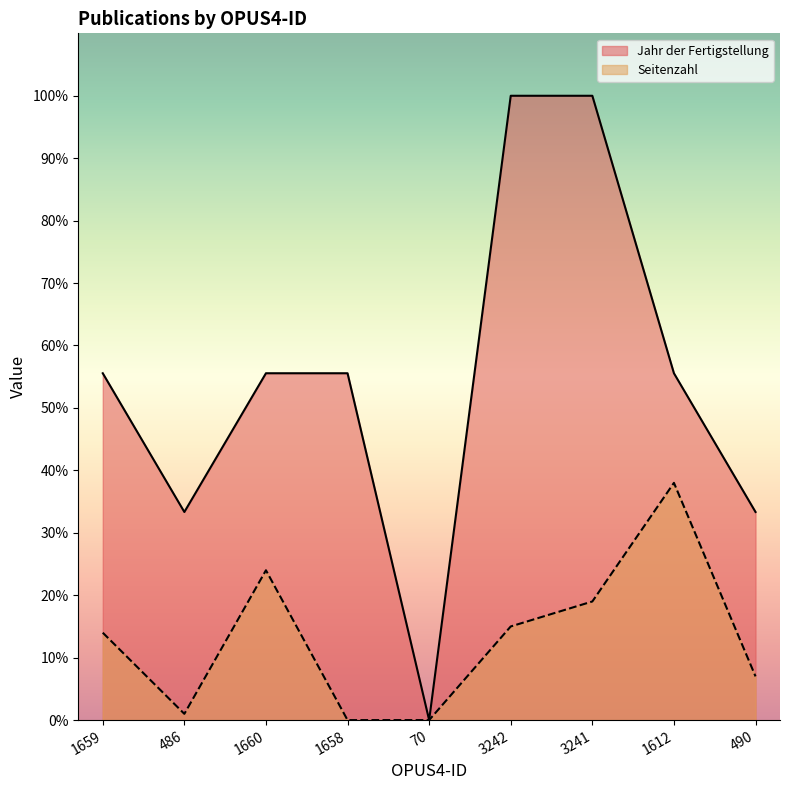

What is the maximum value for Jahr der Fertigstellung?

100.0